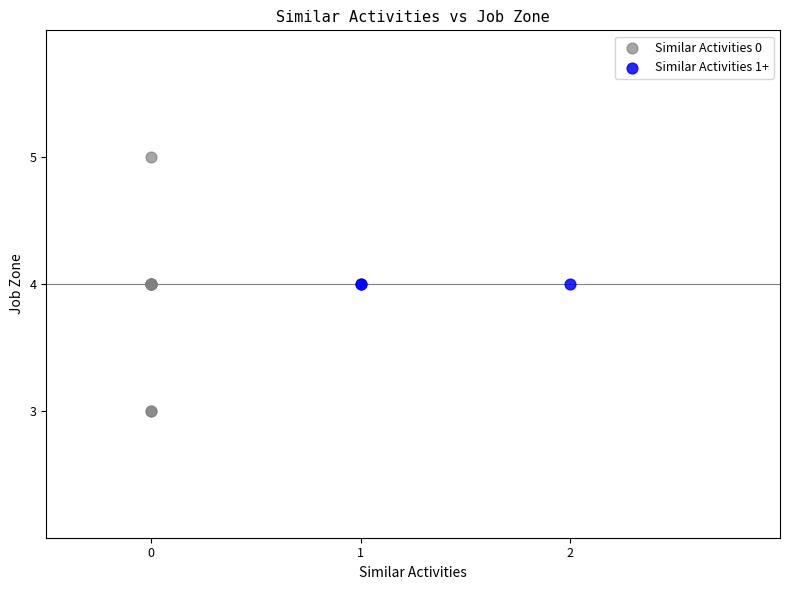

Which series reaches the maximum Y coordinate?

Similar Activities 0